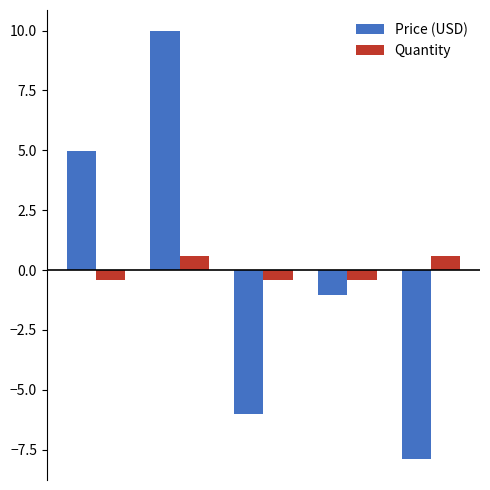

How many data points in Quantity are less than 0?

3